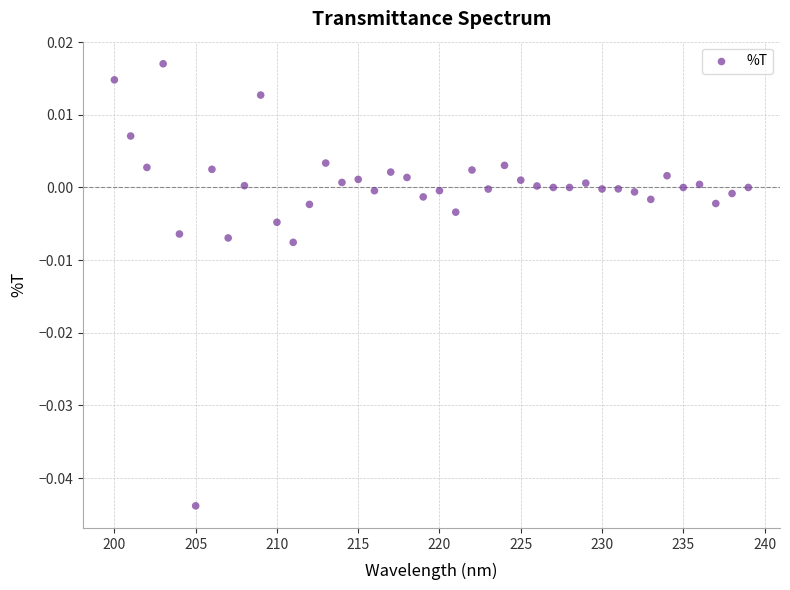

What is the range of X values (max minus min)?

39.0